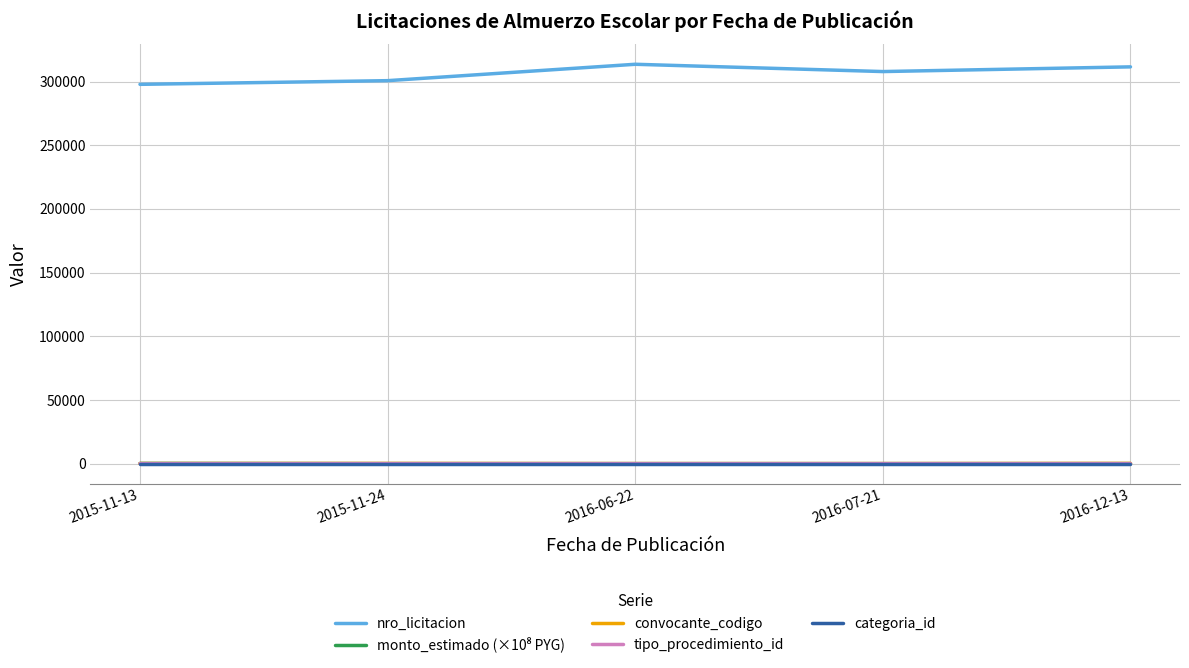

Which series has the largest total across all categories?

nro_licitacion